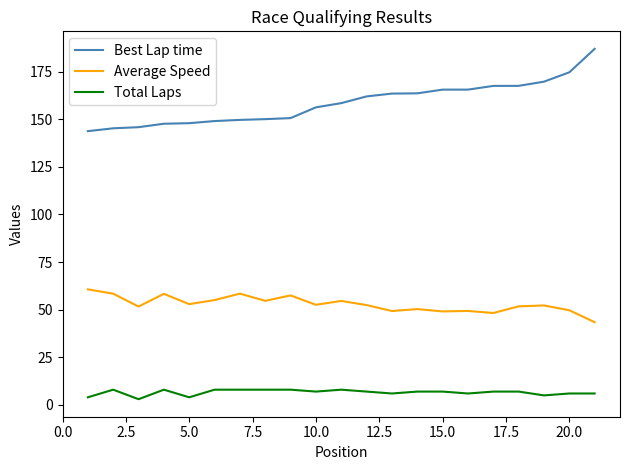

List the series in order of their peak value, lowest first.

Total Laps, Average Speed, Best Lap time